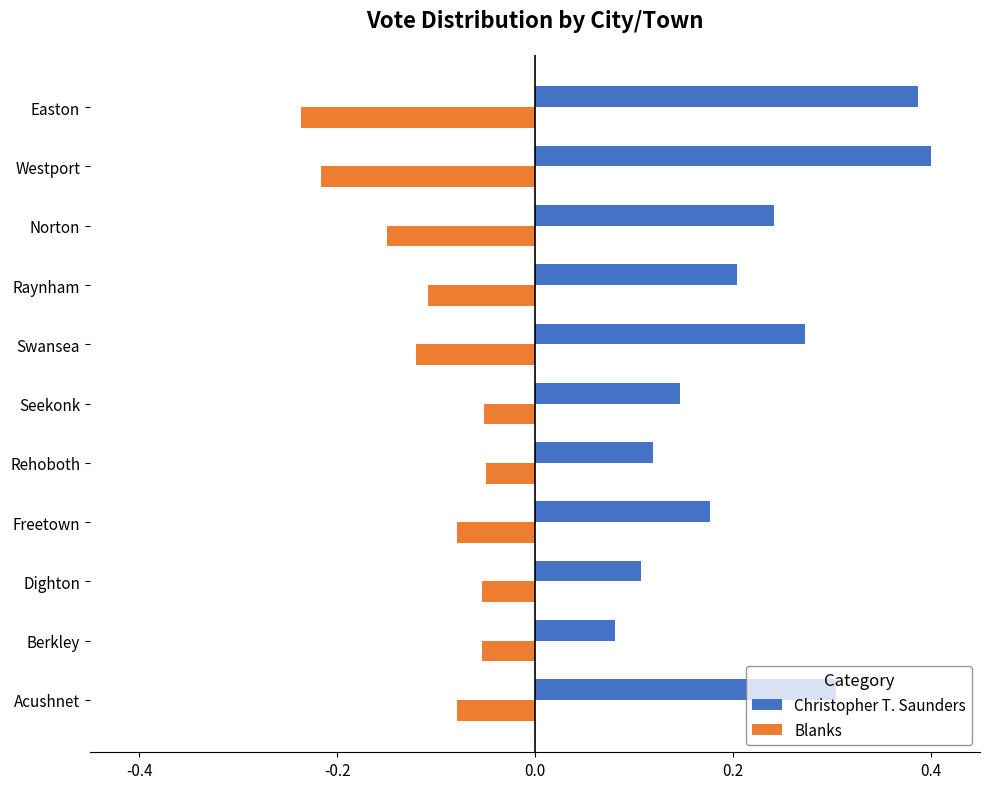

Which label corresponds to the smallest value in the chart?

Easton